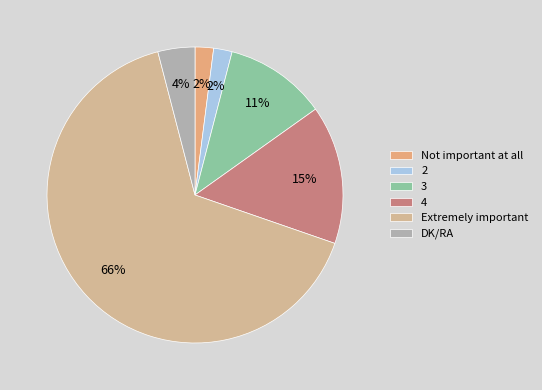

To the nearest percent, what is the difference between the largest and smallest slice percentages?

64%